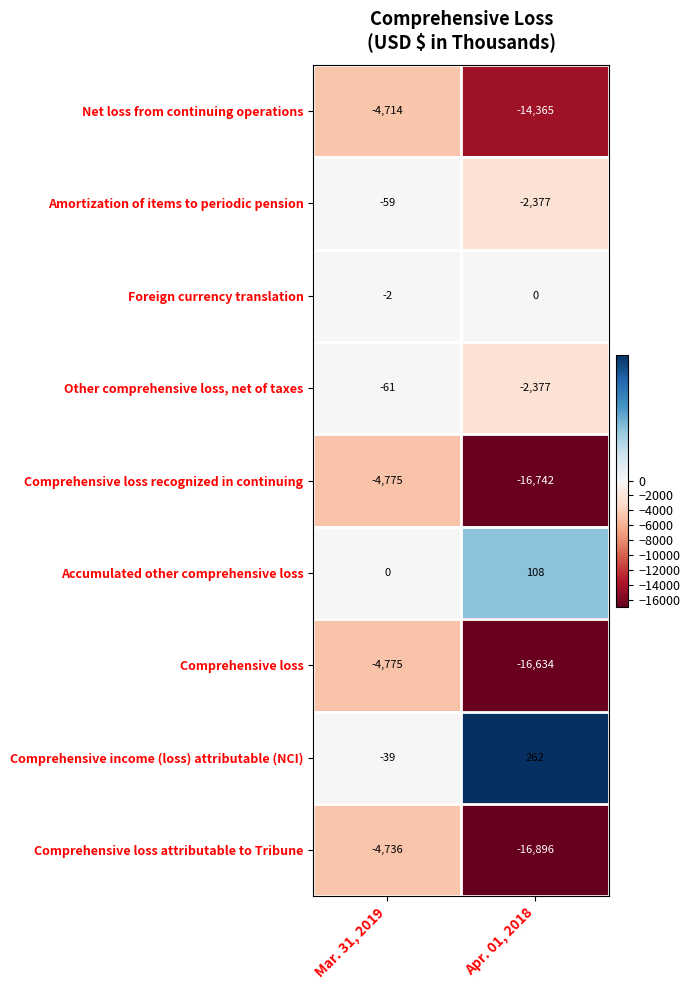

Is the value of Amortization of items to periodic pension at Apr. 01, 2018 greater than the value of Net loss from continuing operations at Mar. 31, 2019?

Yes